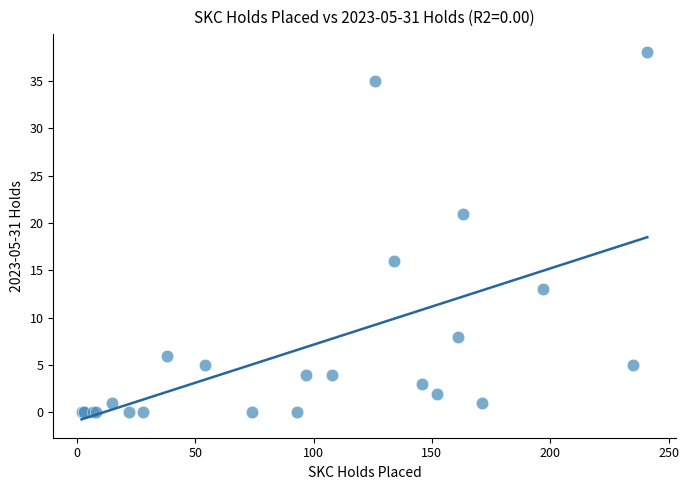

What Y value in the scatter plot is closest to 19?

21